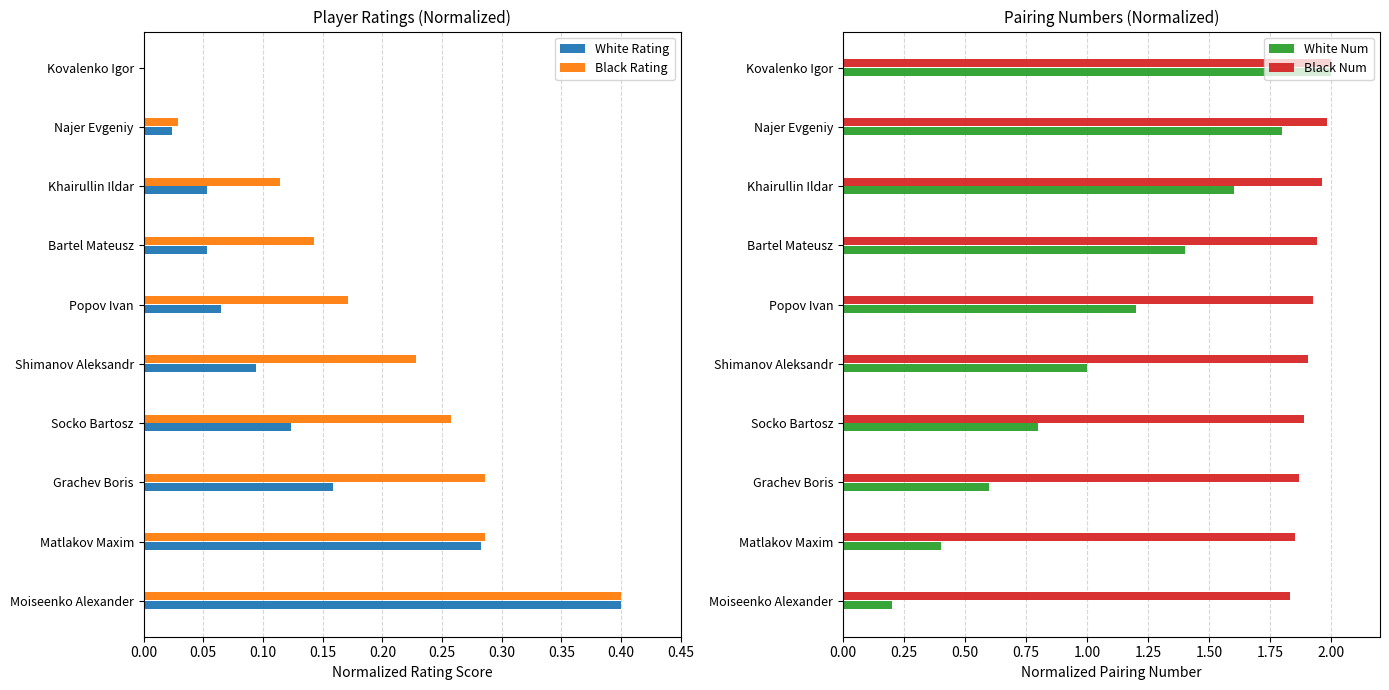

The value of Black Rating at Khairullin Ildar is 0.2. True or false?

False